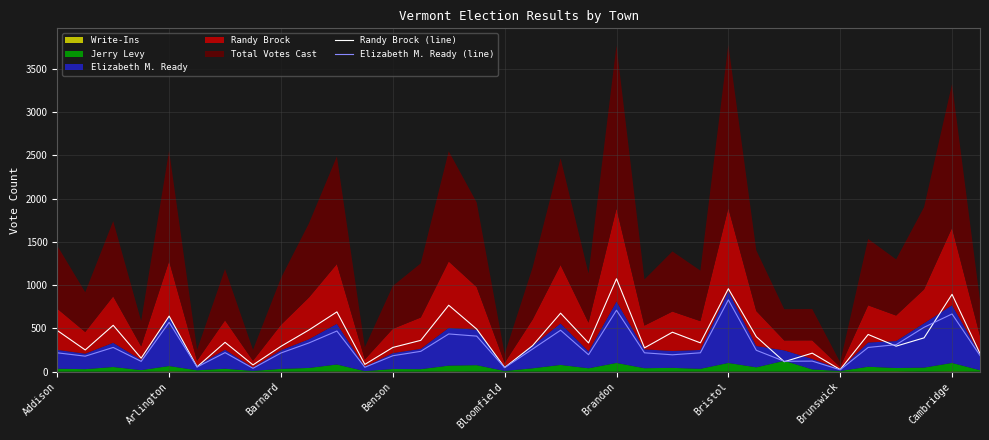

Read the Randy Brock (line) value at 33, to the nearest 100.

200